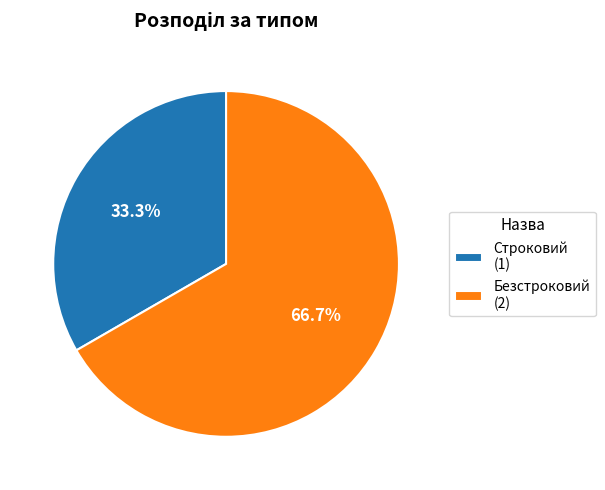

How many segments does this pie chart have?

2